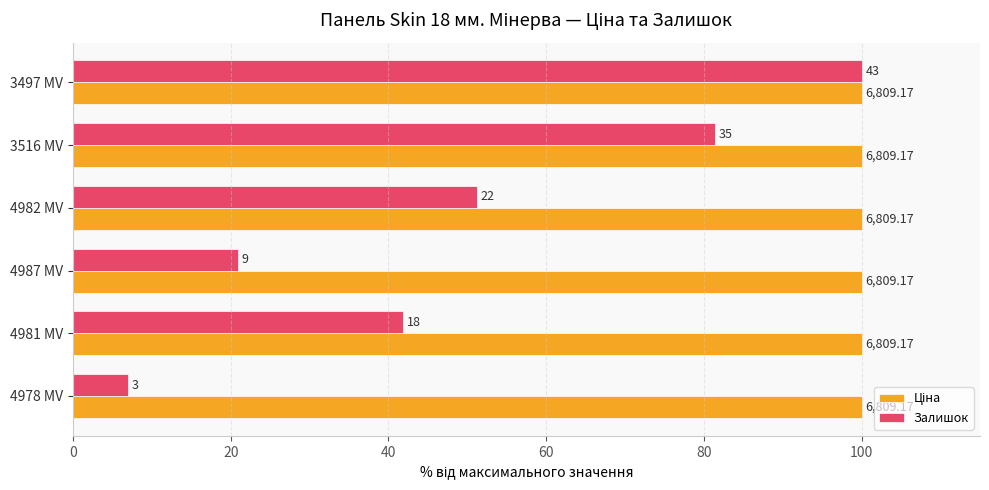

Does the chart contain any negative values?

No